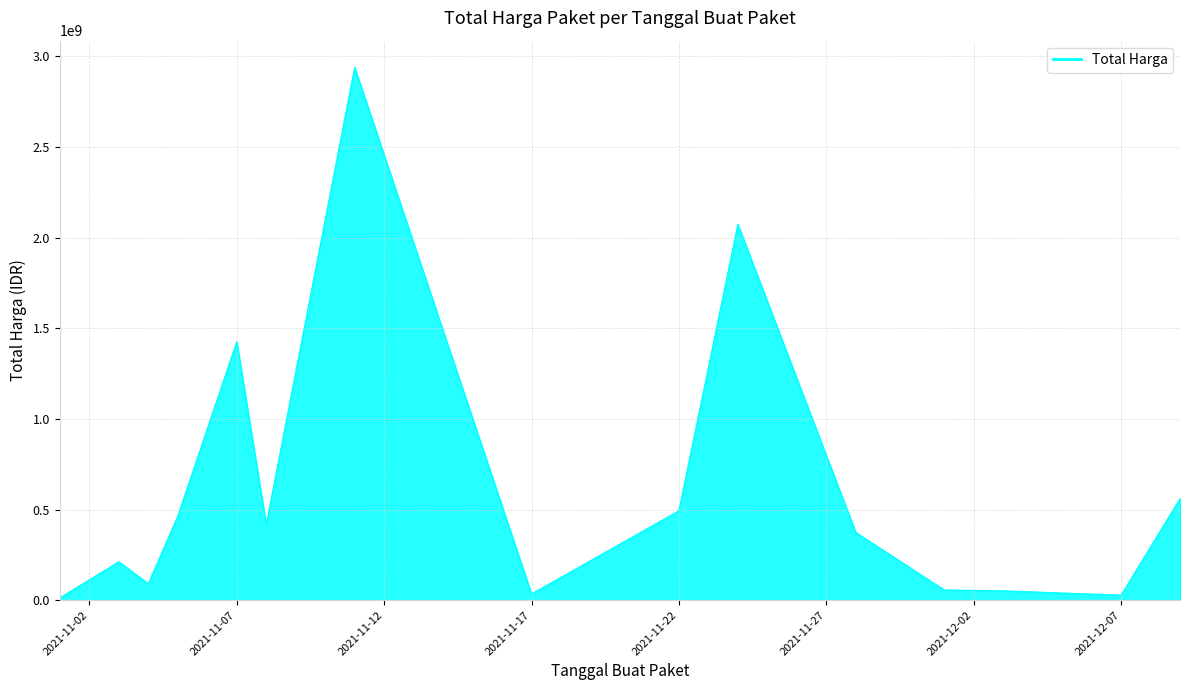

What is the greatest value displayed?

2939414240